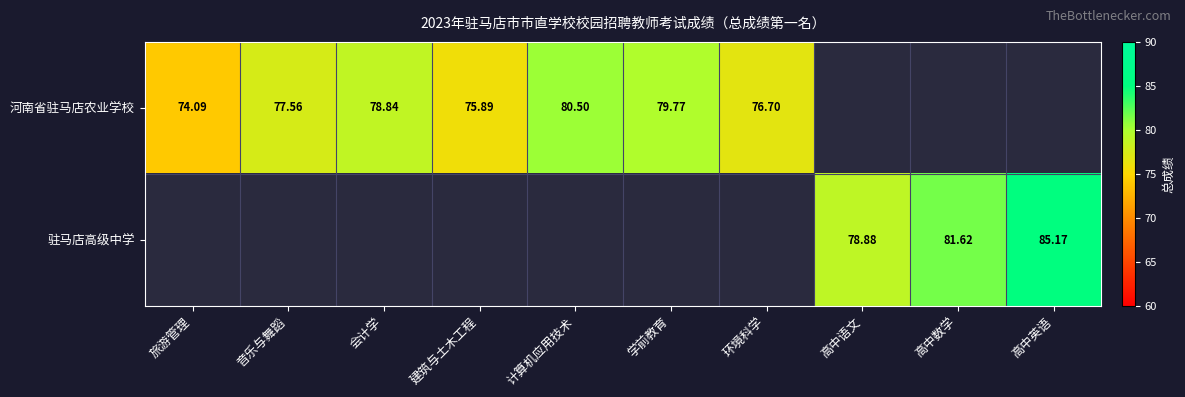

Is the value of 驻马店高级中学 at 高中语文 greater than the value of 河南省驻马店农业学校 at 会计学?

Yes